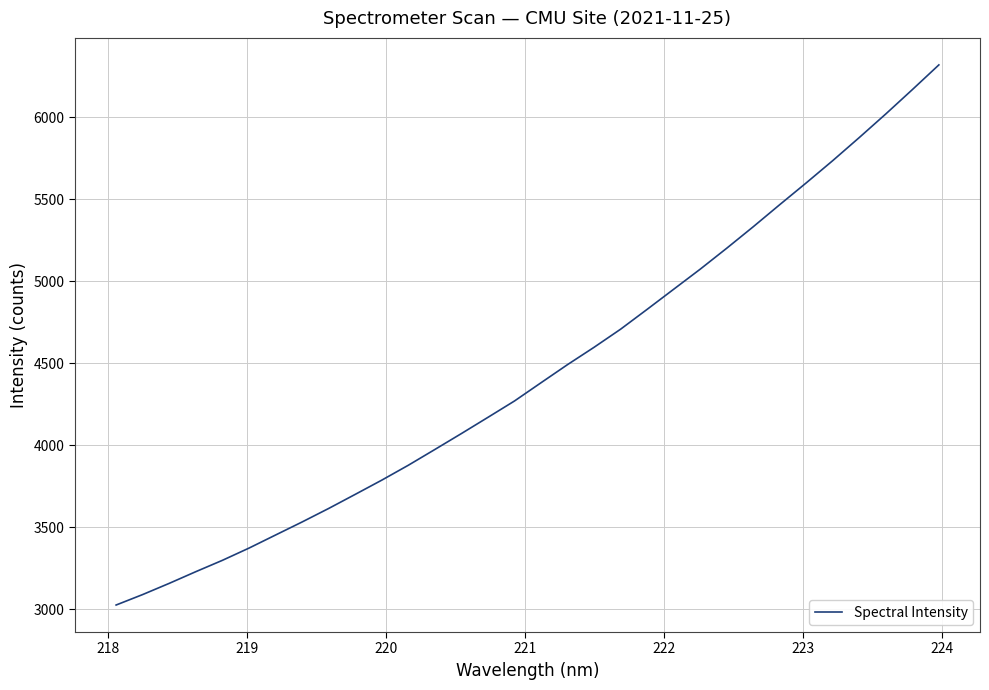

What is the maximum value shown in the chart?

6317.7